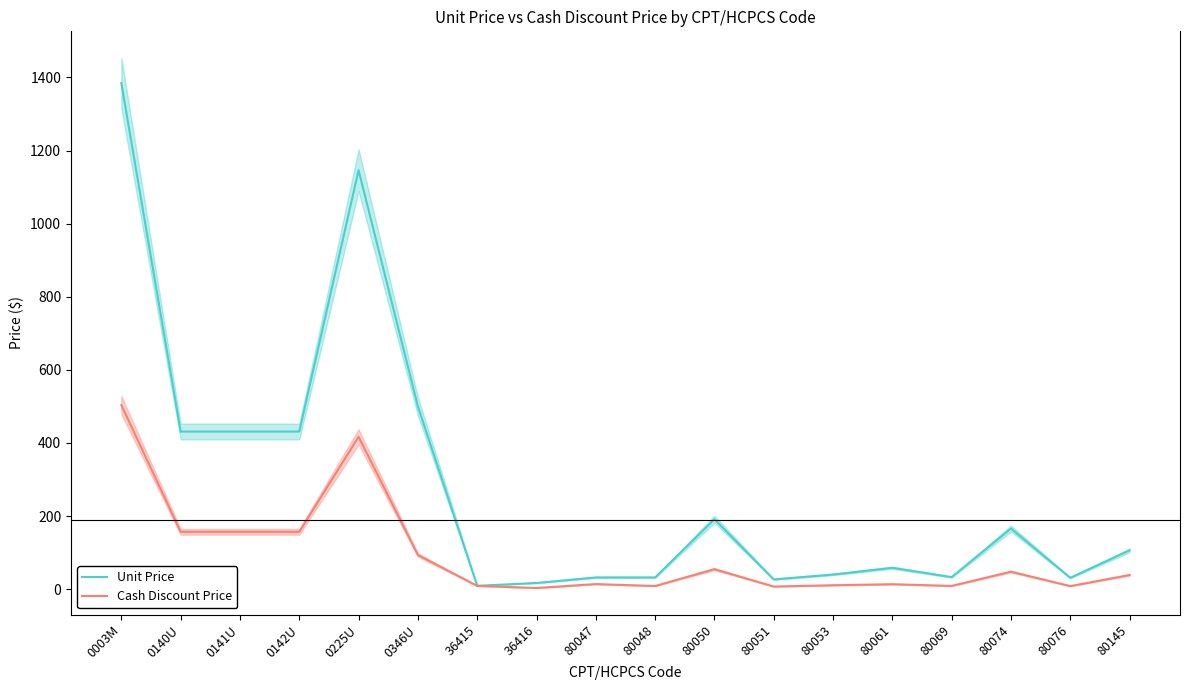

At which category does the chart reach its peak across all series?

0003M